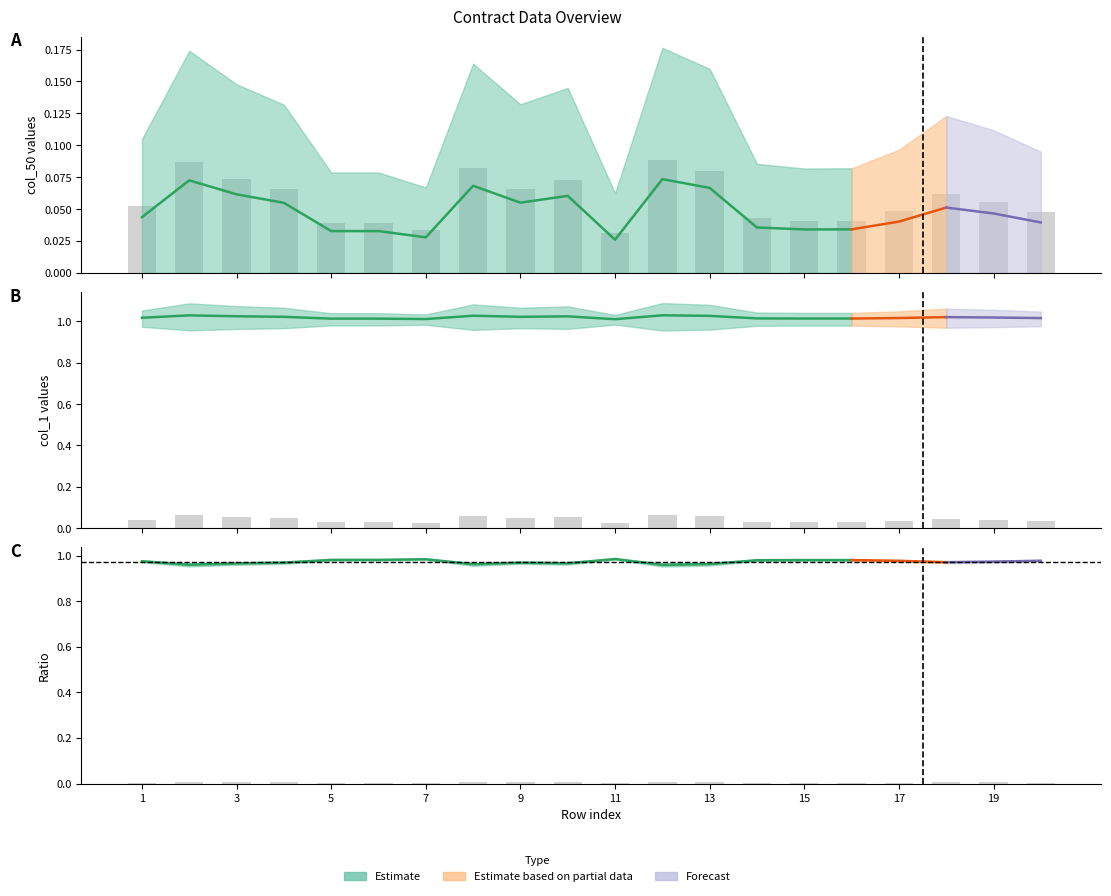

Between 6 and 13, which is larger?

6